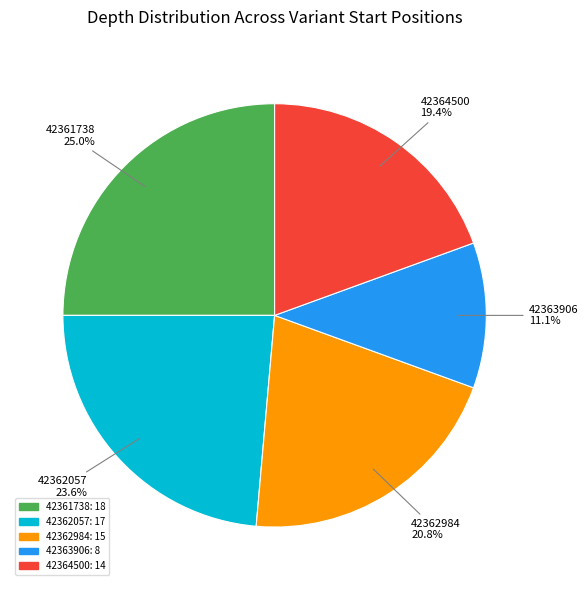

To the nearest percent, what is the difference between the 42362057 and 42362984 slice percentages?

3%